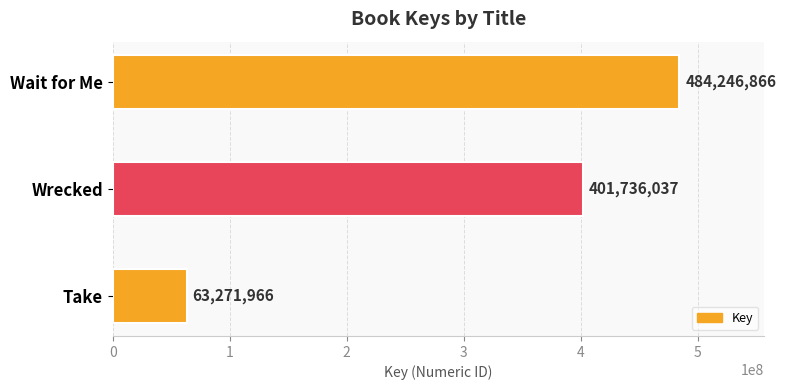

The value at Take is 63271966. True or false?

True